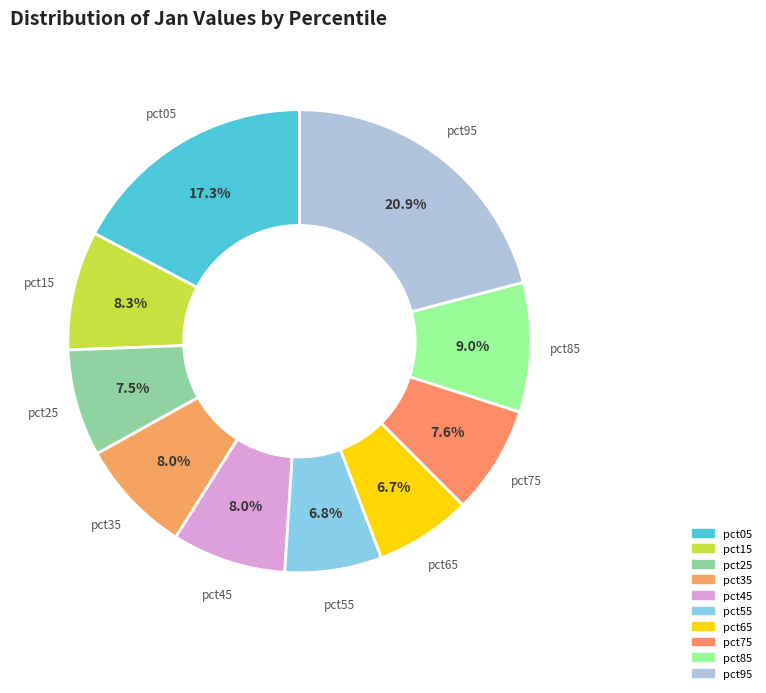

What is the largest slice in the pie chart?

pct95